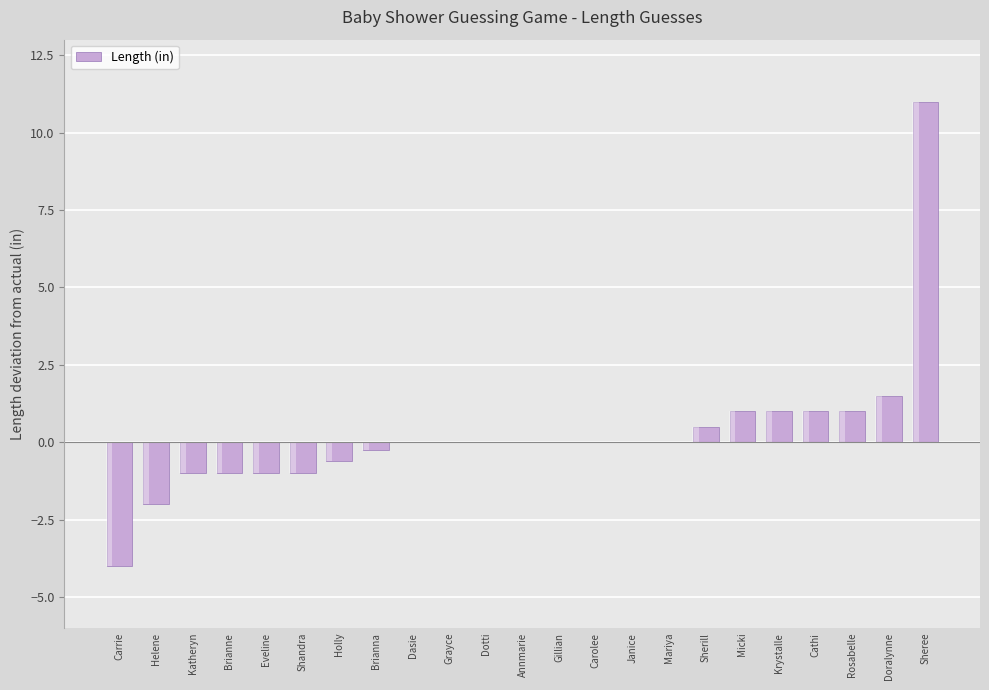

At which category does the chart reach its minimum across all series?

Carrie